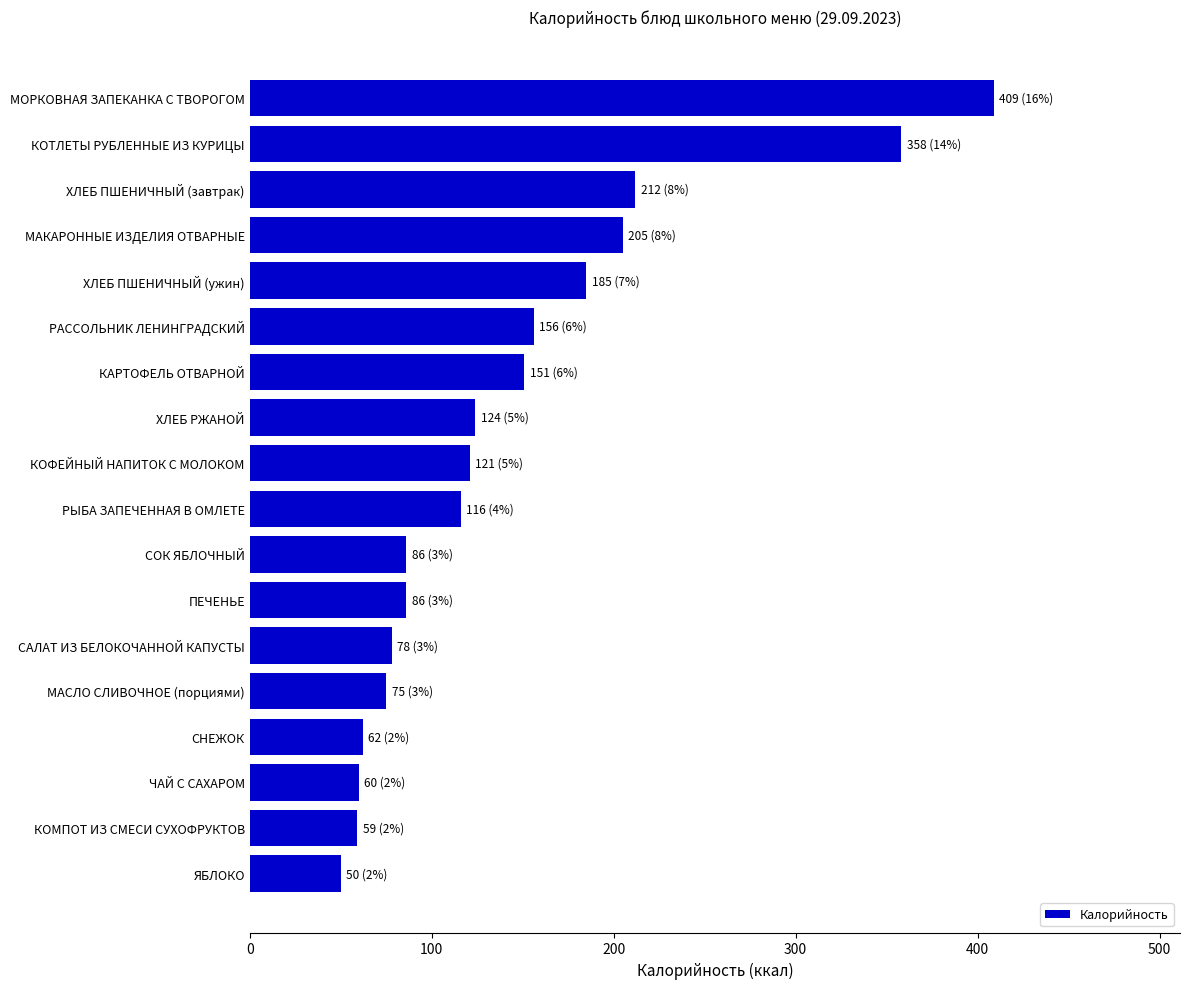

What is the label of the 11th bar from the top?

СОК ЯБЛОЧНЫЙ